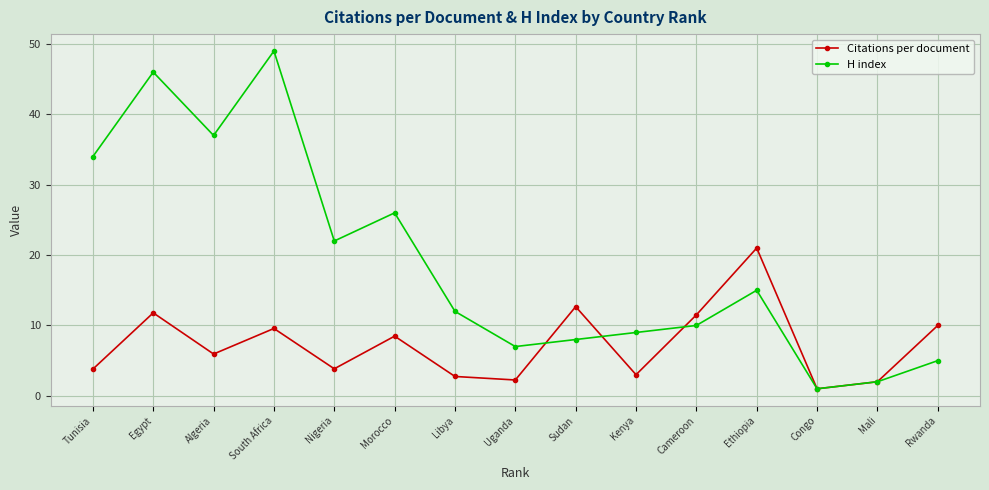

True or false: H index and Citations per document cross at least once.

True